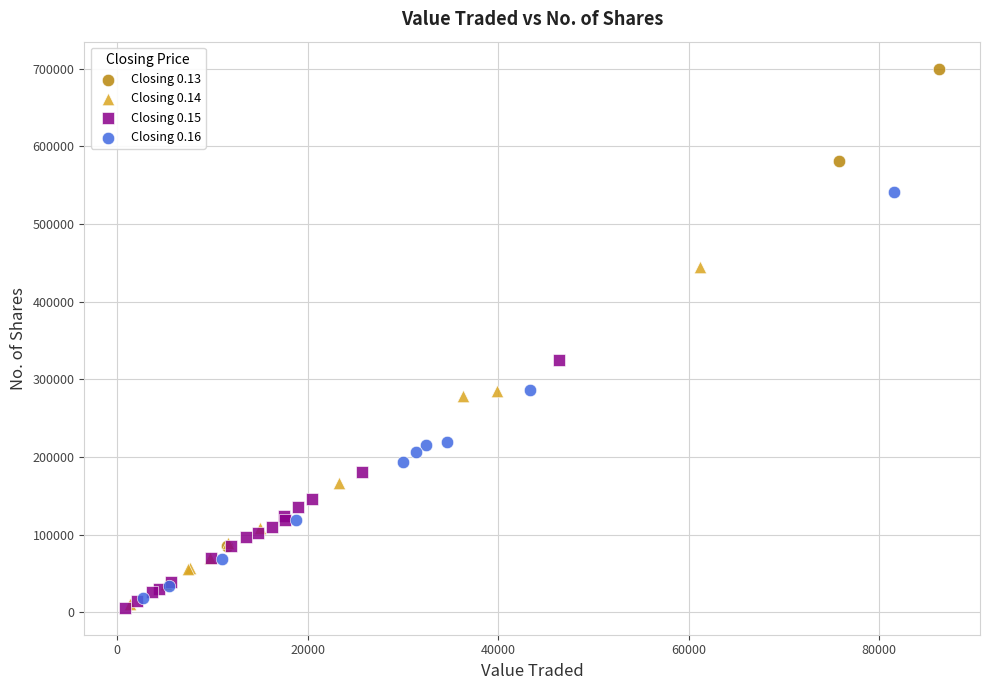

Which series reaches the maximum Y coordinate?

Closing 0.13